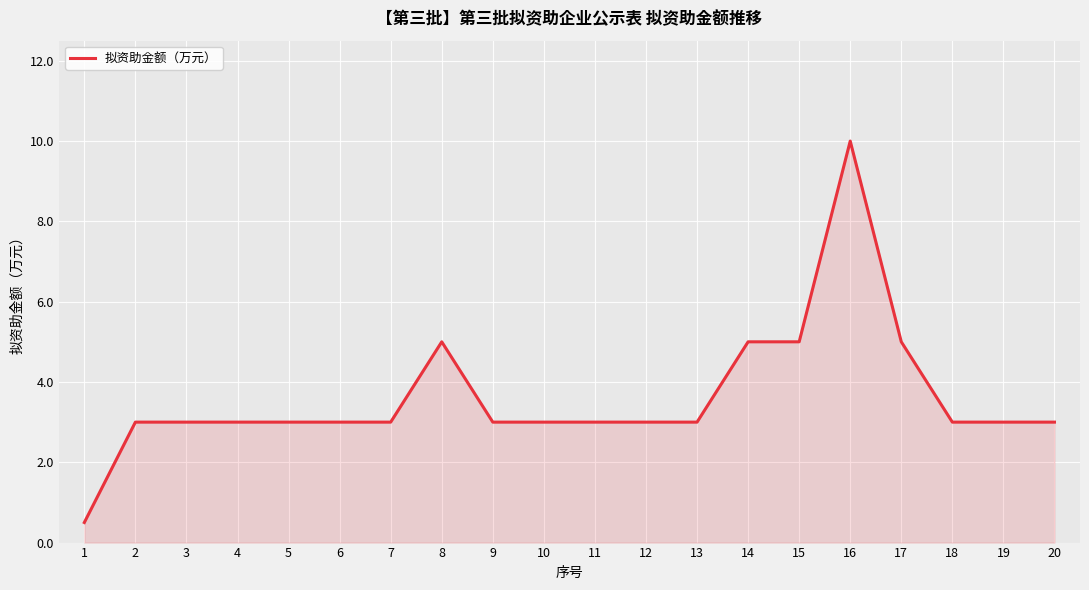

What is the change in value from 7 to 8?

+2.0